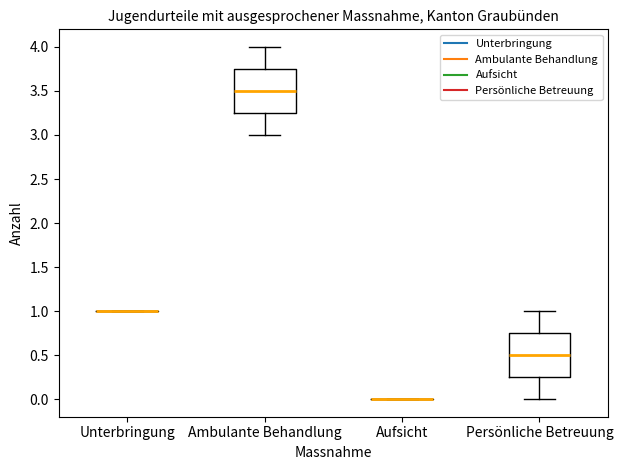

Reading left to right, transcribe this box plot: for each box, give where its median line is, the range the box spans, and where its two whiskers end, as read against the y-axis. The values are not printed on the chart, so give them approximately, as read against the axis.

Unterbringung: box collapsed to a line at 1.00, whiskers 1.00 to 1.00
Ambulante Behandlung: median 3.50, box 3.25 to 3.75, whiskers 3.00 to 4.00
Aufsicht: box collapsed to a line at 0.00, whiskers 0.00 to 0.00
Persönliche Betreuung: median 0.50, box 0.25 to 0.75, whiskers 0.00 to 1.00